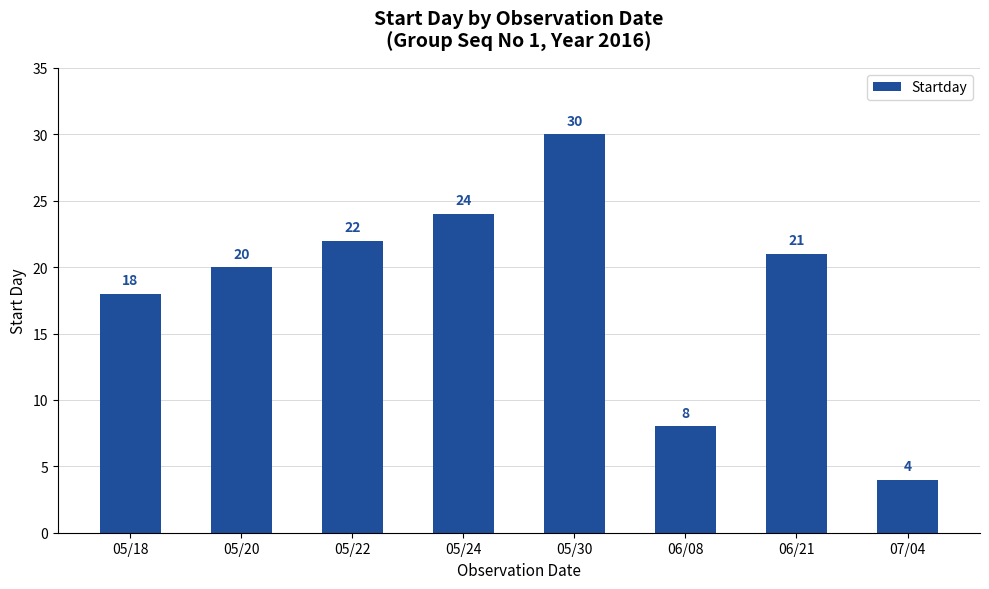

What is the change in value from 06/08 to 06/21?

+13